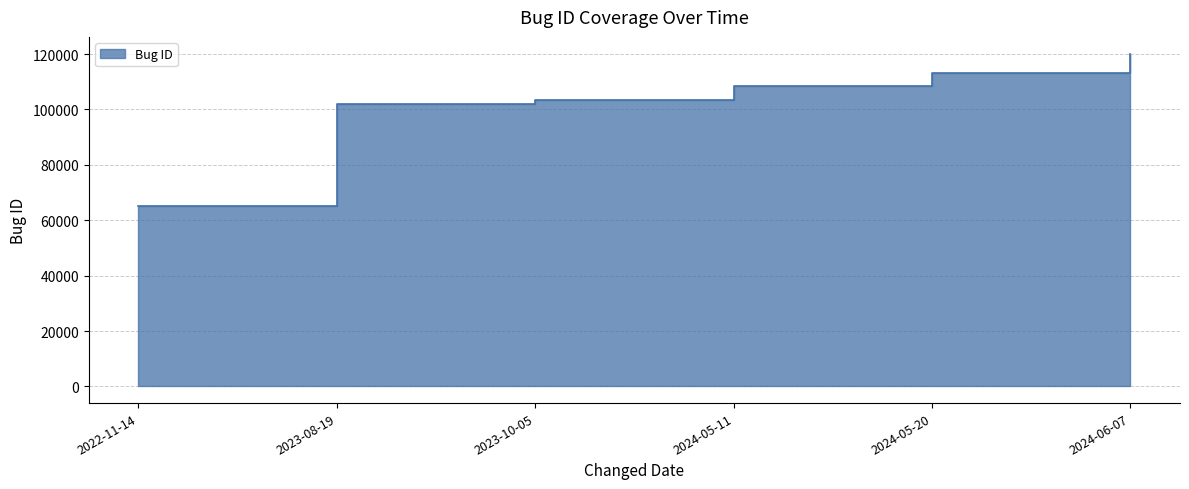

What is the sum of all values?

612405